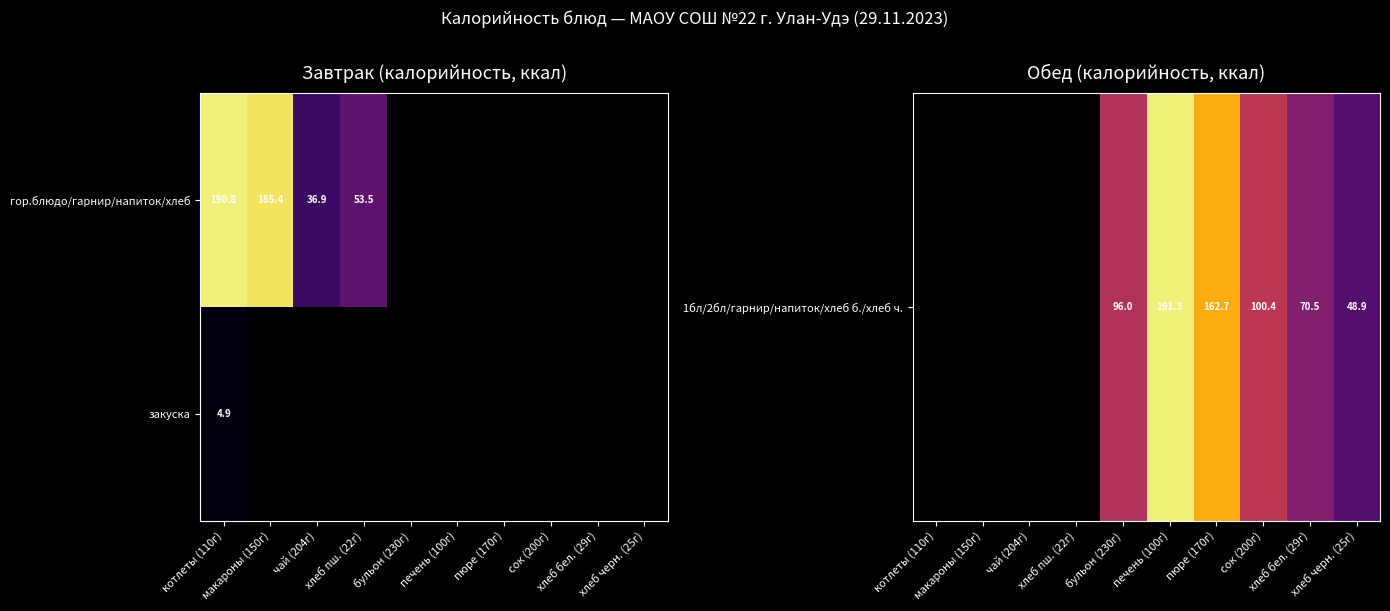

The закуска series shows 1.8 at хлеб черн. (25г). True or false?

False